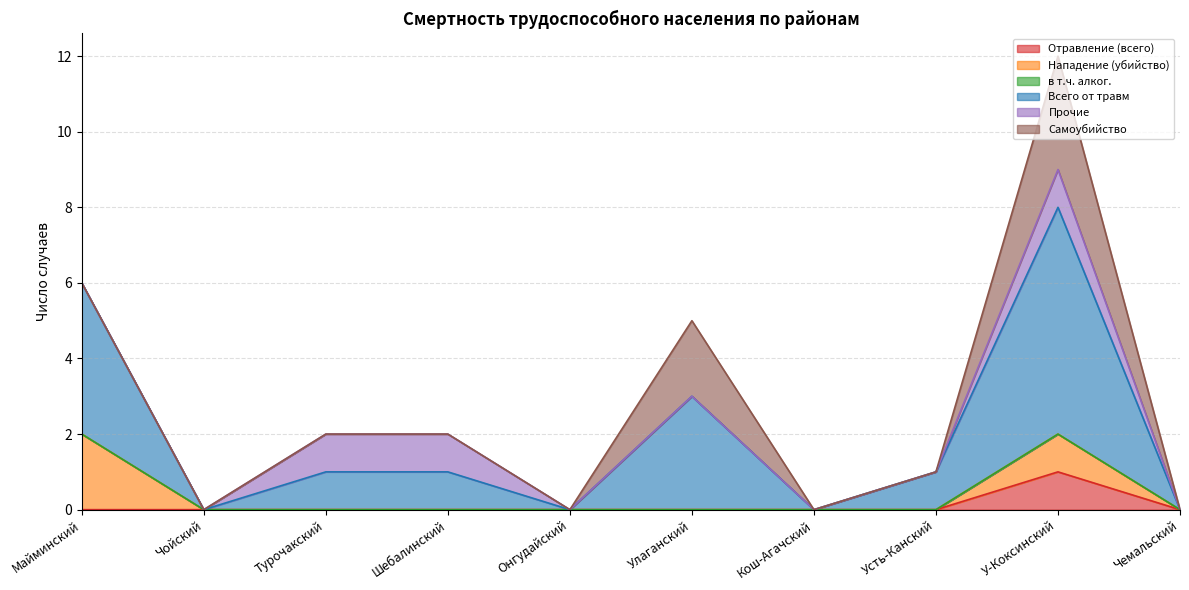

What are all the series names shown in the legend?

Отравление (всего), Нападение (убийство), в т.ч. алког., Всего от травм, Прочие, Самоубийство